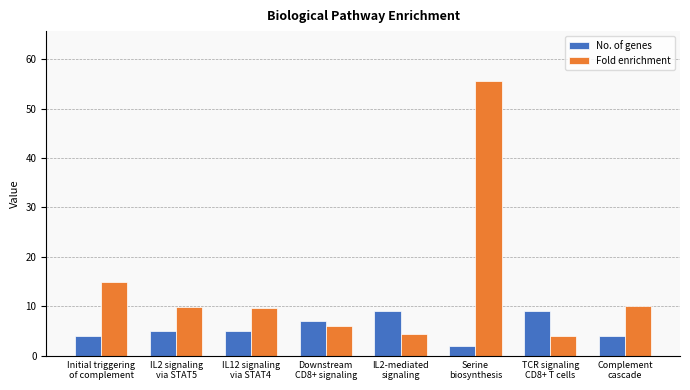

List the series in order of their peak value, highest first.

Fold enrichment, No. of genes